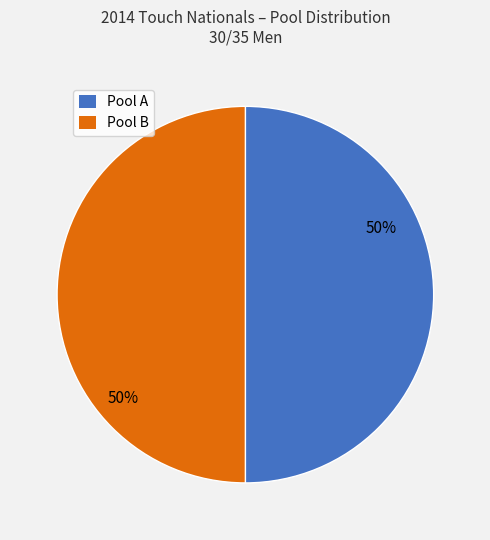

Approximately how many times larger is the value at Pool A compared to Pool B?

1.0